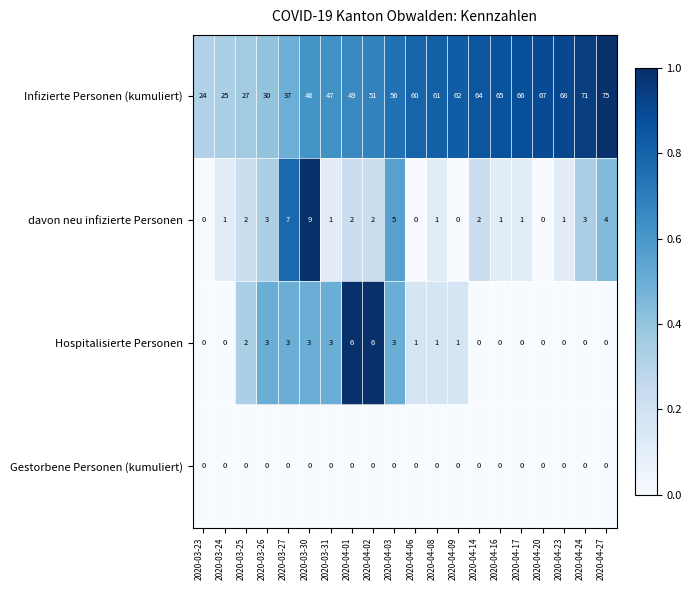

Where is davon neu infizierte Personen nearest to the value 4?

2020-04-27